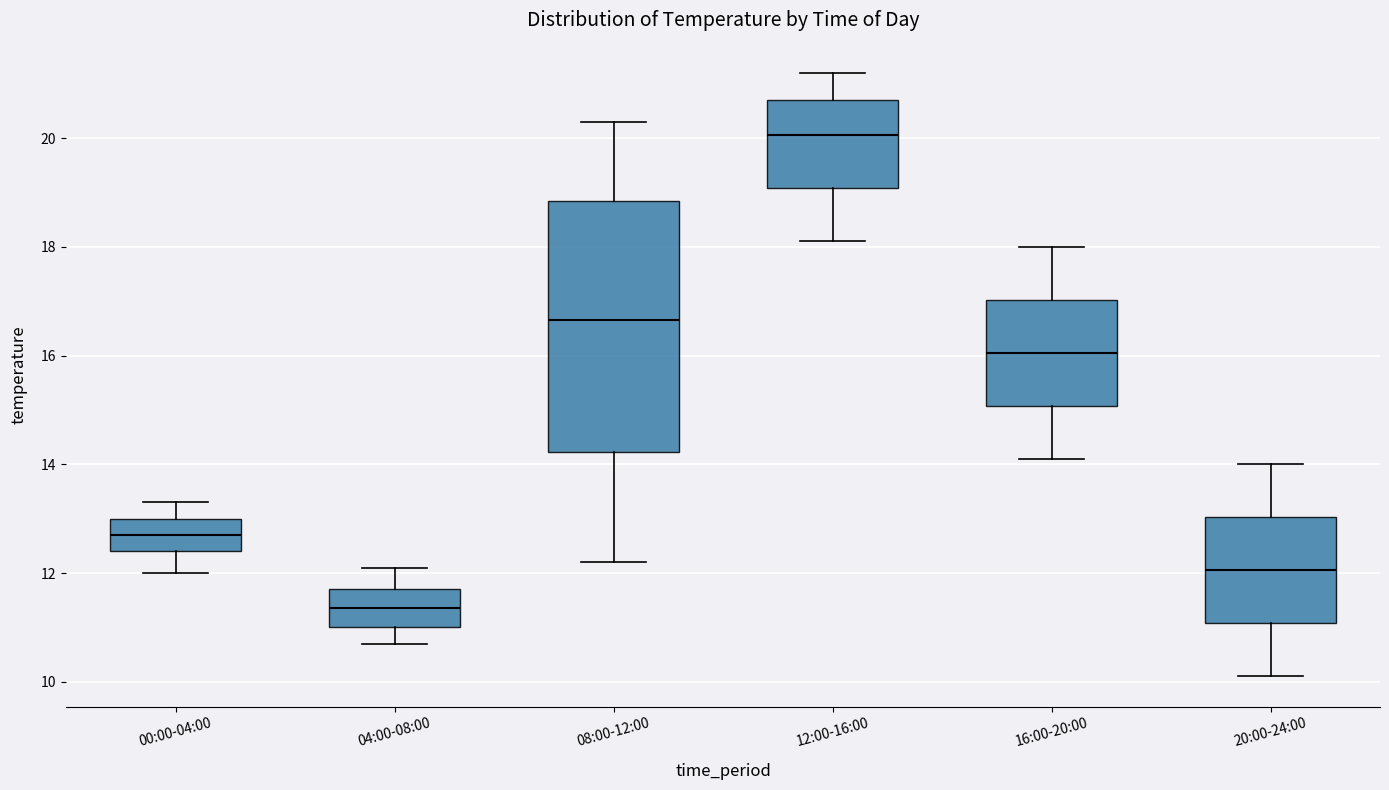

Where is the upper edge of the box for 08:00-12:00 on the y-axis? The values are not printed on the chart, so give them approximately, as read against the axis.

18.8